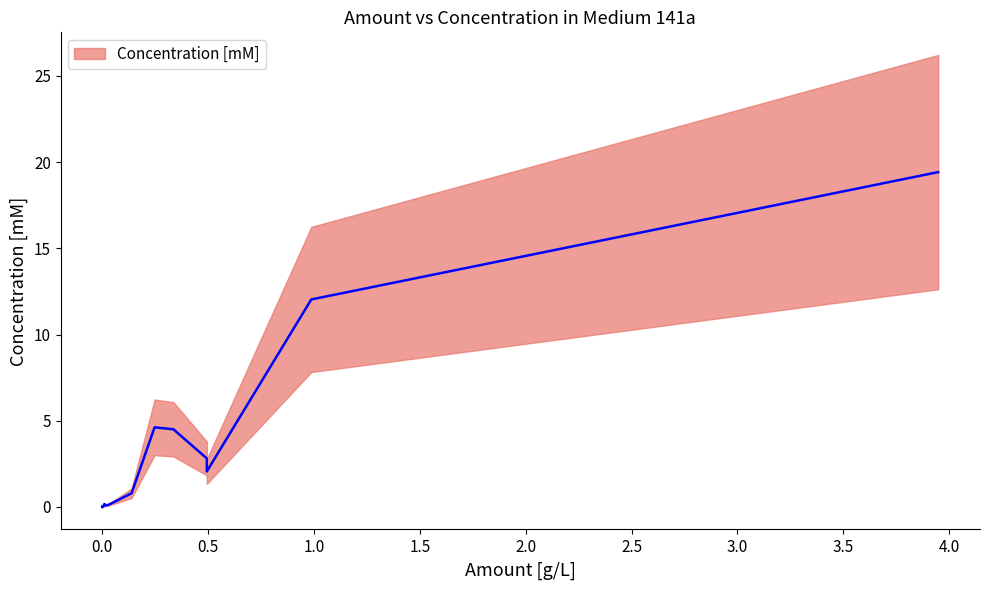

Rank the categories by value from lowest to highest.

32, 31, 30, 29, 28, 27, 26, 25, 24, 23, 21, 22, 20, 17, 19, 18, 15, 16, 14, 12, 13, 11, 10, 8, 7, 9, 6, 3, 2, 4, 5, 1, 0